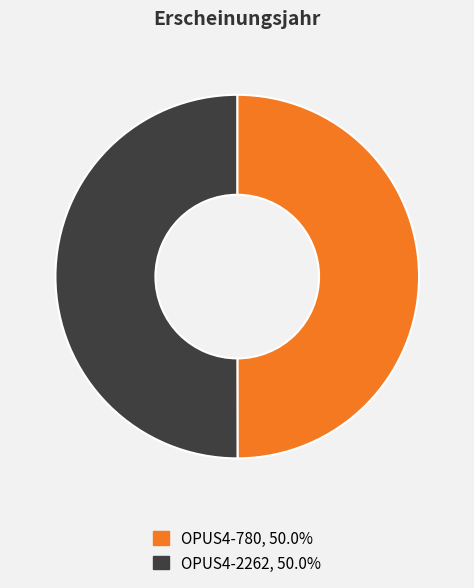

True or false: OPUS4-2262 accounts for 56% of the total.

False